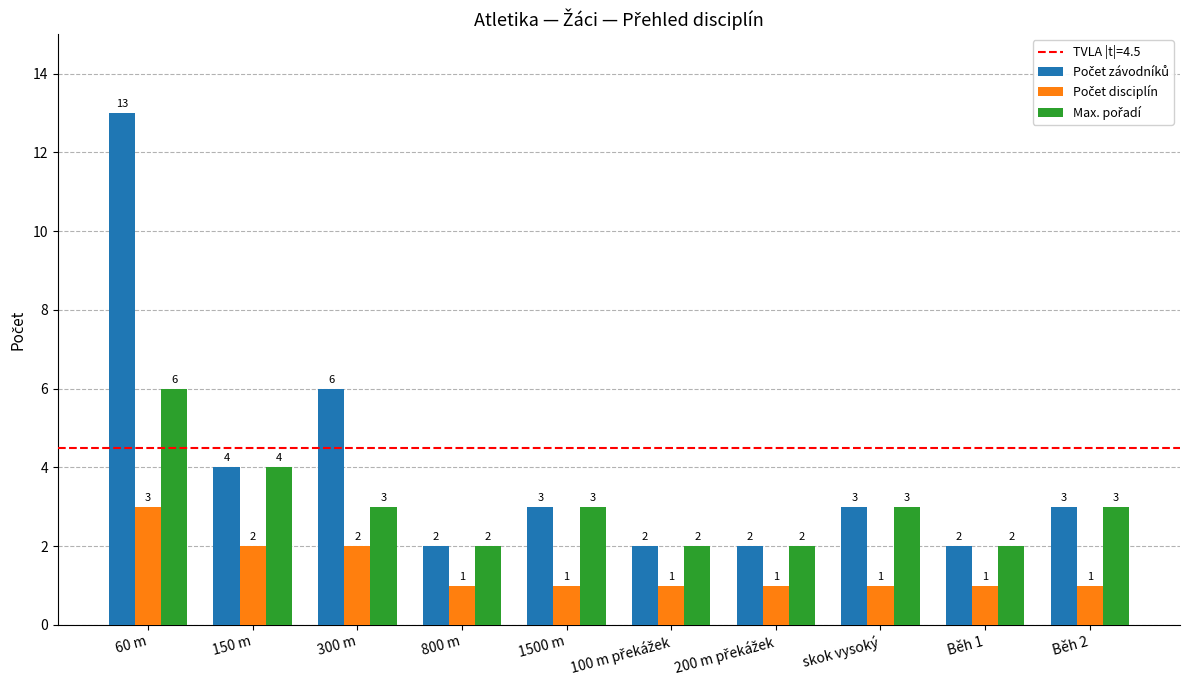

At which category is the sum across all series the highest?

60 m